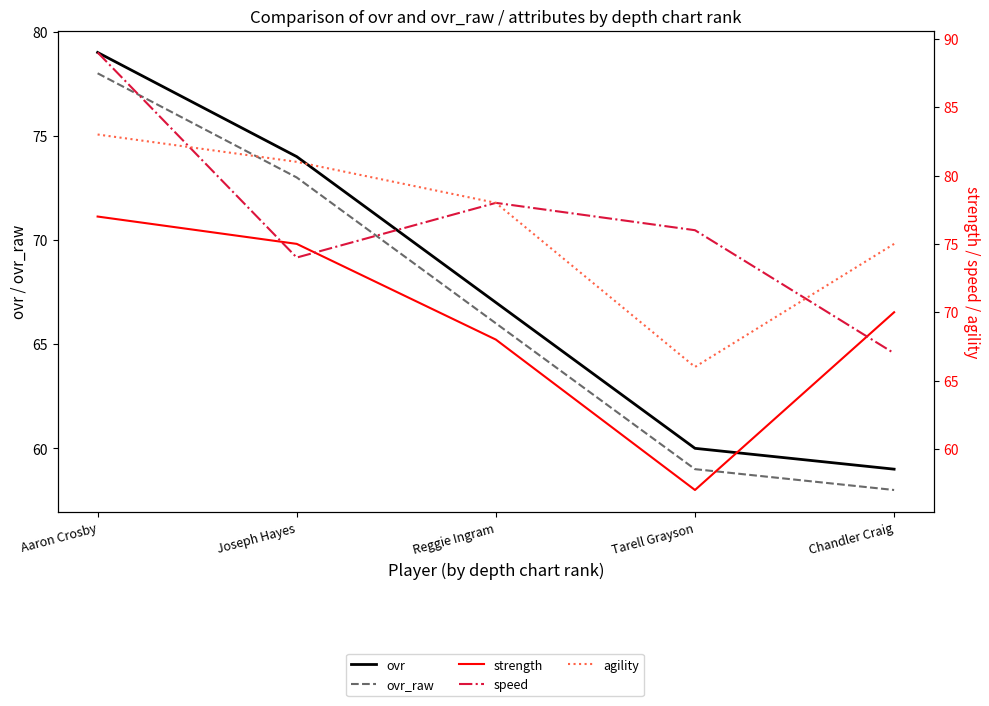

Which category has the lowest value in the speed series?

Chandler Craig